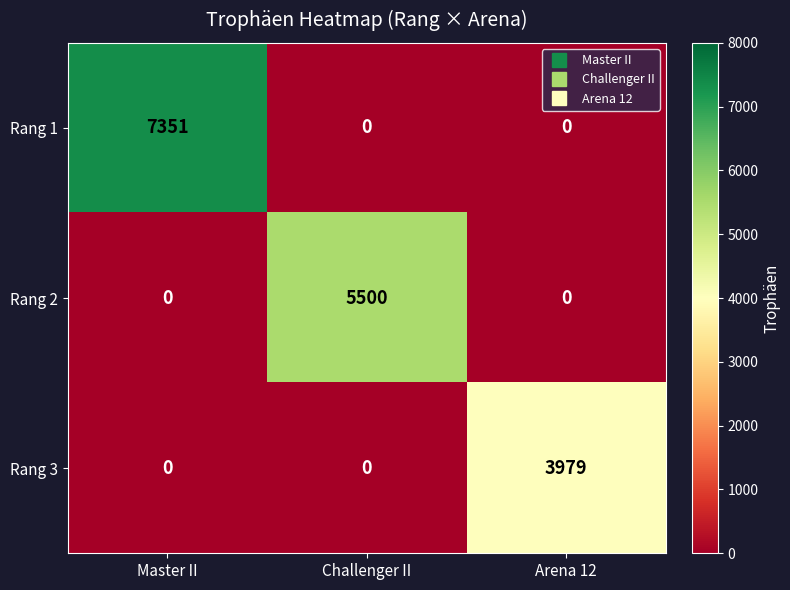

Reading right to left, what are all the values shown in this chart?

Rang 1: 0	0	7351
Rang 2: 0	5500	0
Rang 3: 3979	0	0